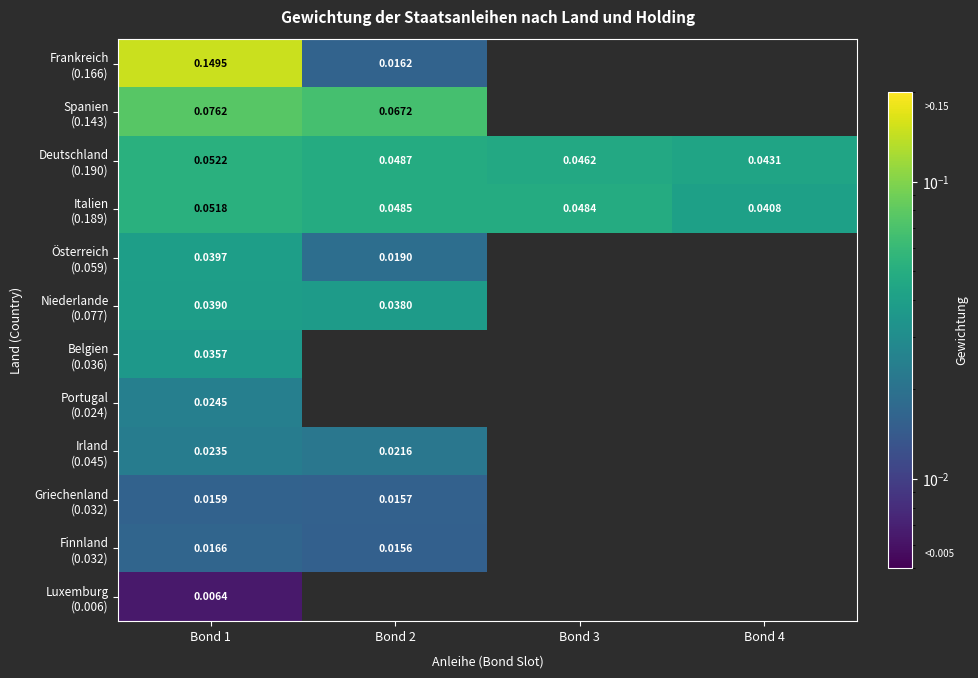

List the series in order of their peak value, highest first.

Frankreich (0.166), Spanien (0.143), Deutschland (0.190), Italien (0.189), Österreich (0.059), Niederlande (0.077), Belgien (0.036), Portugal (0.024), Irland (0.045), Finnland (0.032), Griechenland (0.032), Luxemburg (0.006)